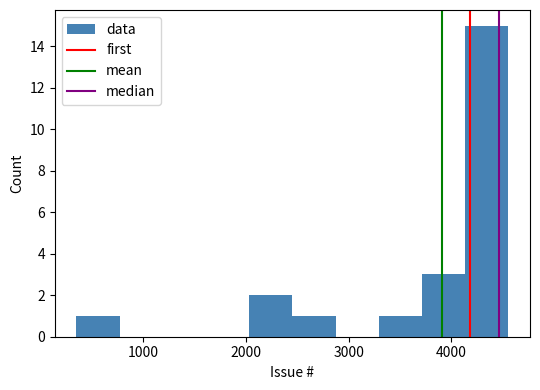

What is the height of the bar covering 2000 to 2500 on the x-axis? Neither the bar edges nor the heights are printed on the chart, so give them approximately, as read against the axes.

2